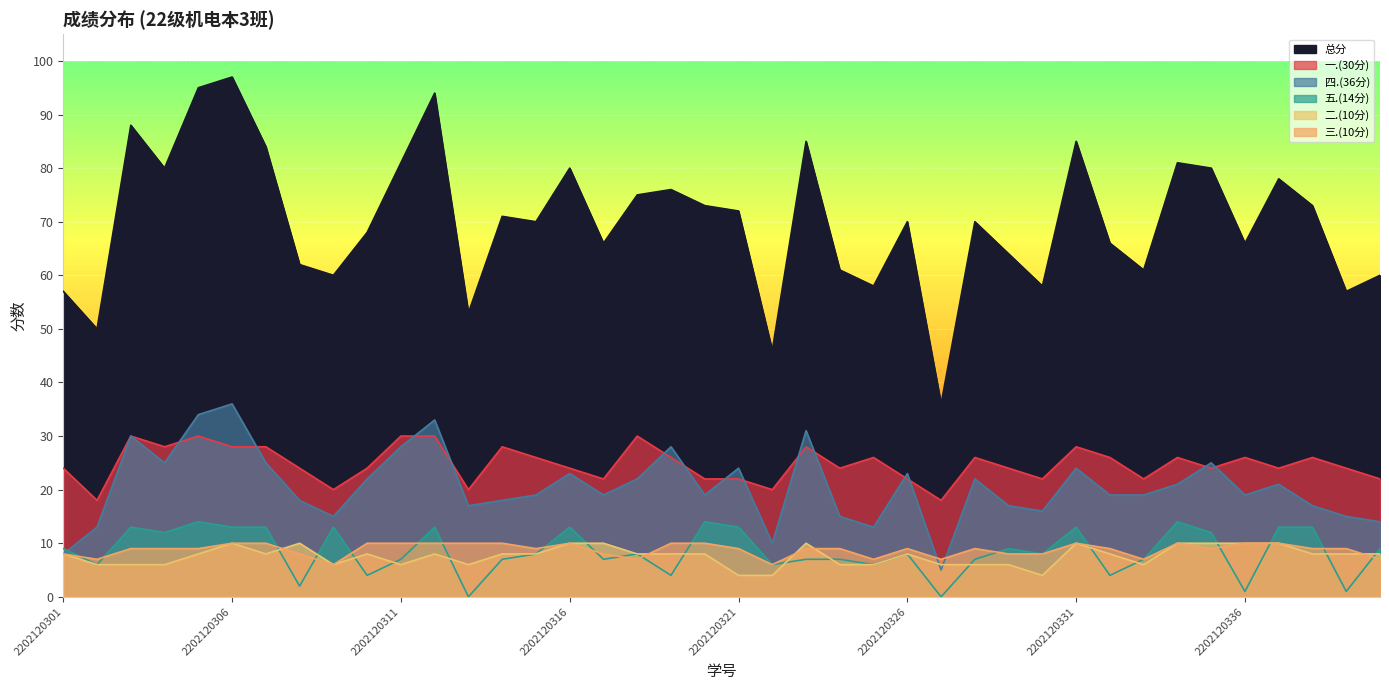

Rank the categories by 五.(14分) value from highest to lowest.

2202120305, 2202120320, 2202120334, 2202120303, 2202120306, 2202120307, 2202120309, 2202120312, 2202120316, 2202120321, 2202120331, 2202120337, 2202120338, 2202120304, 2202120335, 2202120301, 2202120329, 2202120340, 2202120315, 2202120318, 2202120326, 2202120330, 2202120311, 2202120314, 2202120317, 2202120323, 2202120324, 2202120328, 2202120333, 2202120302, 2202120322, 2202120325, 2202120310, 2202120319, 2202120332, 2202120308, 2202120336, 2202120339, 2202120313, 2202120327